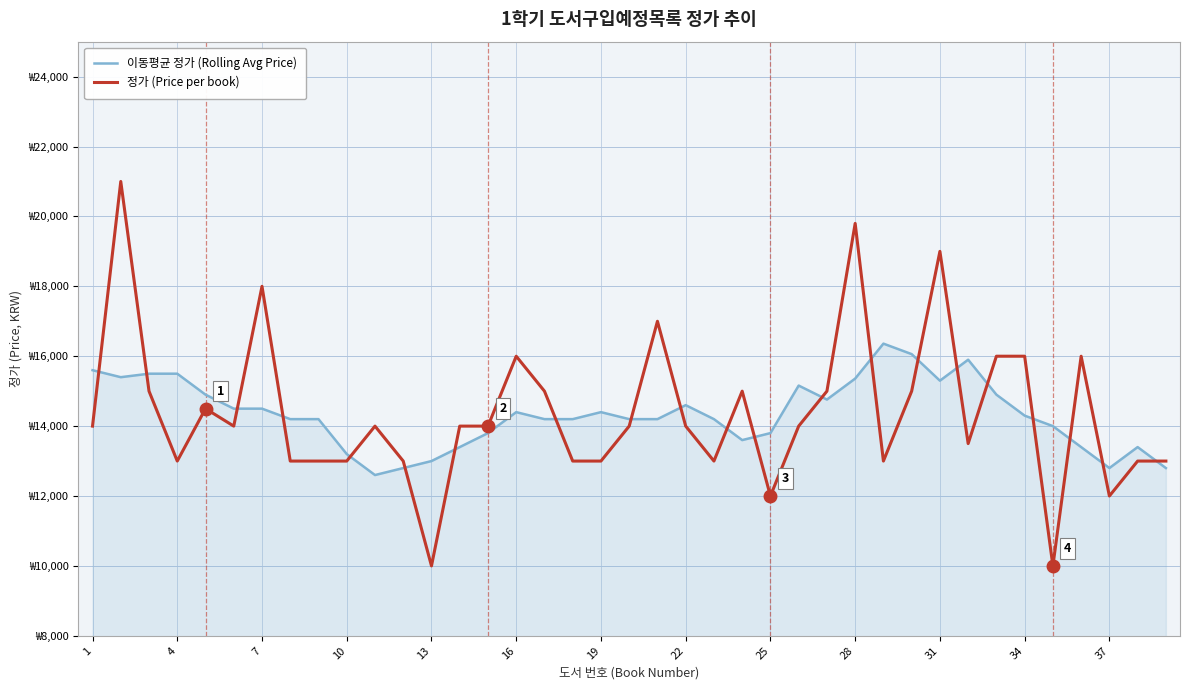

How many intersections are there between 정가 (Price per book) and 이동평균 정가 (Rolling Avg Price)?

21